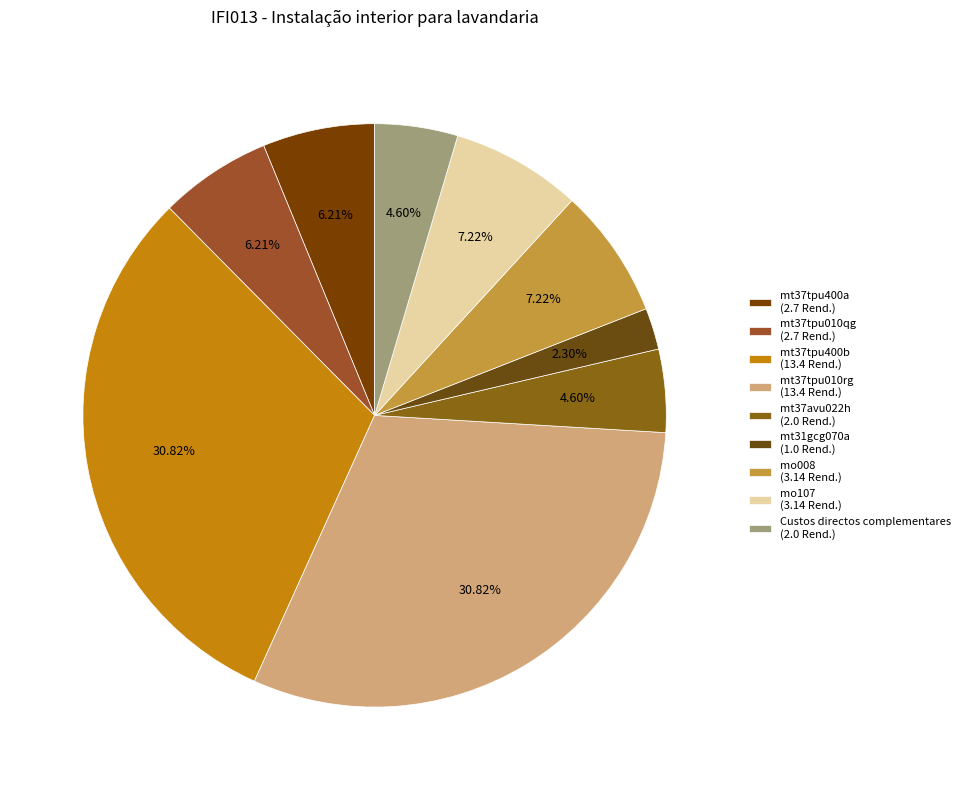

Which category has the biggest portion of the pie?

mt37tpu400b